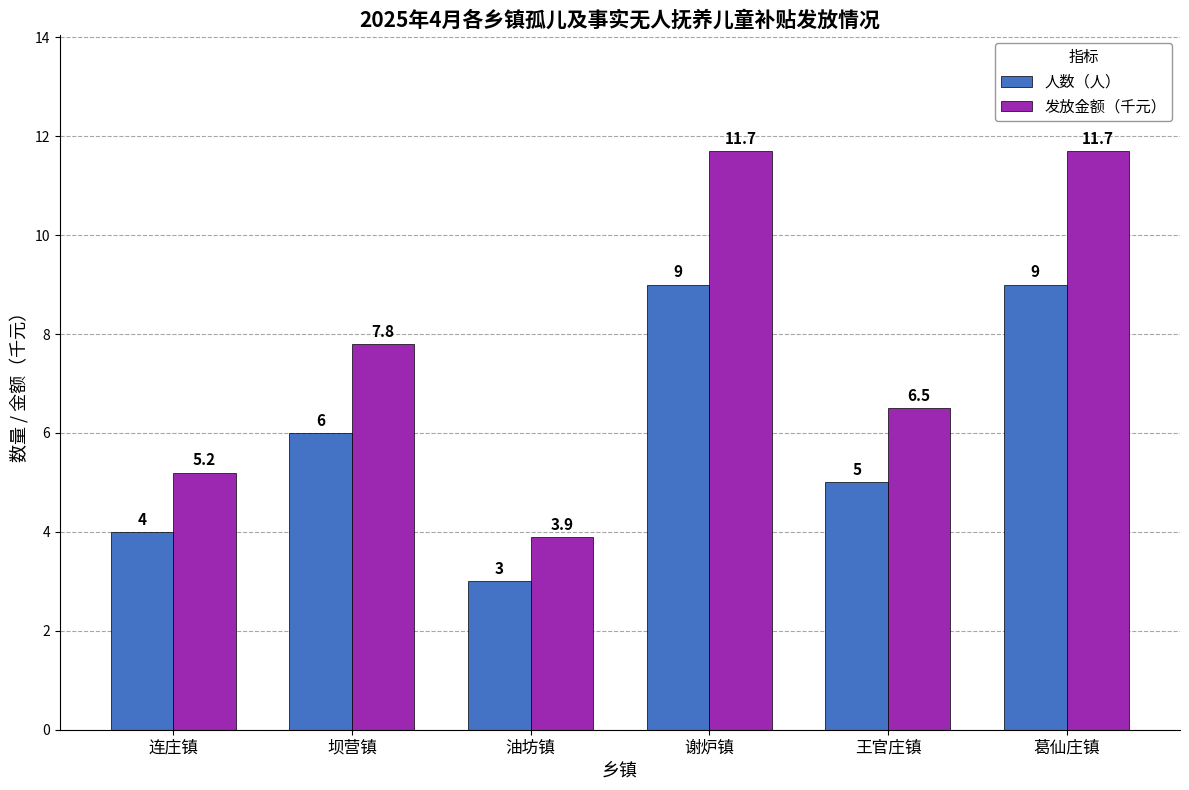

At how many categories does at least one series exceed 7?

3